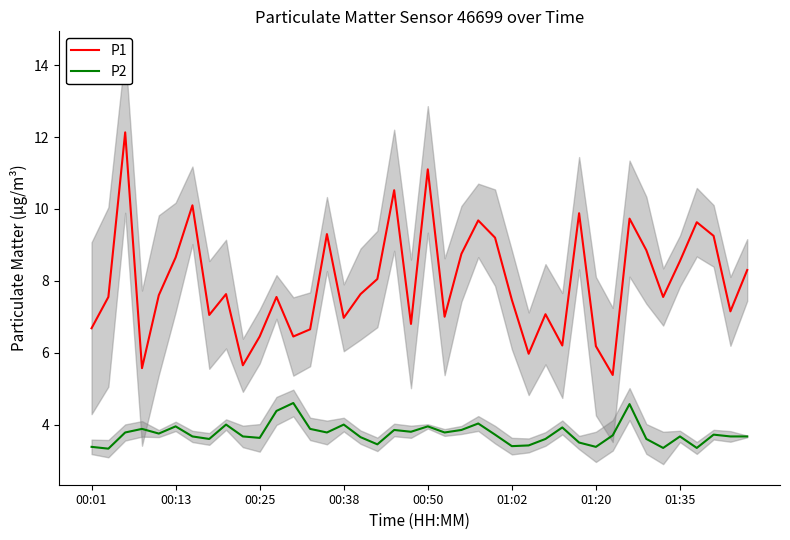

The value of P2 at 22 is 3.9. True or false?

True